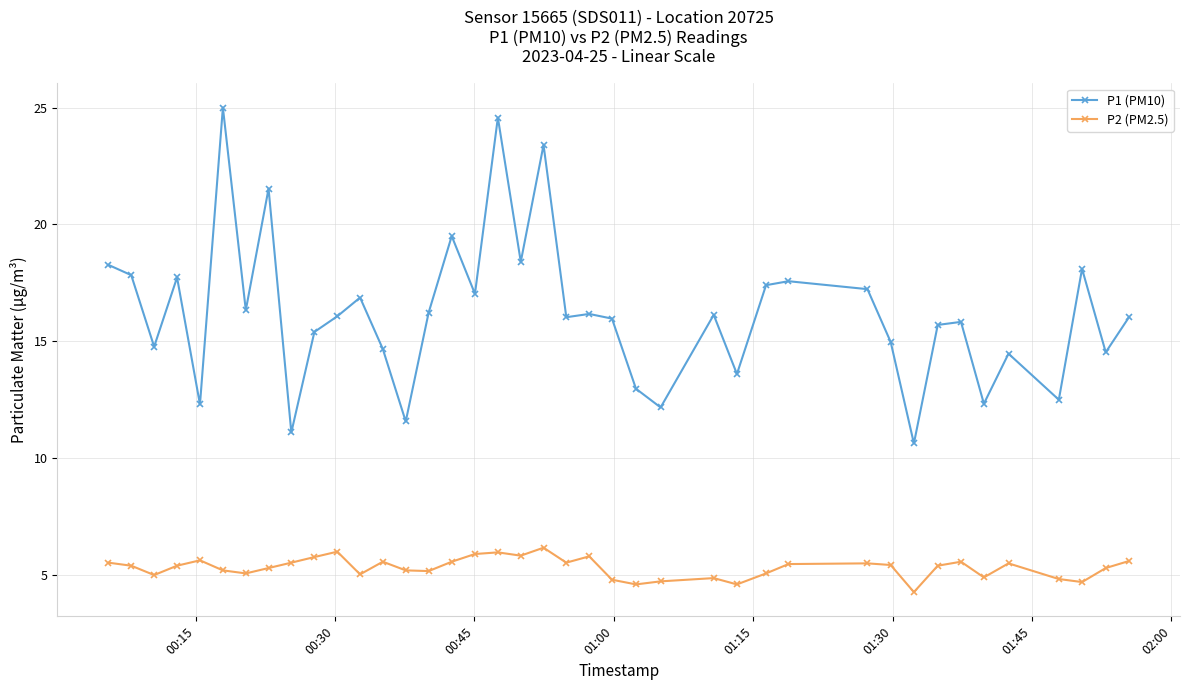

True or false: P2 (PM2.5) and P1 (PM10) cross at least once.

False